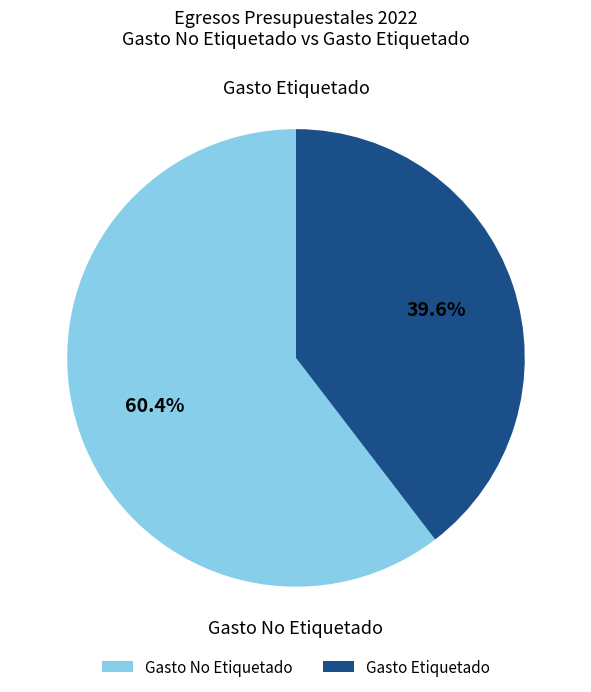

To the nearest percent, what percentage of the pie is Gasto No Etiquetado?

60%